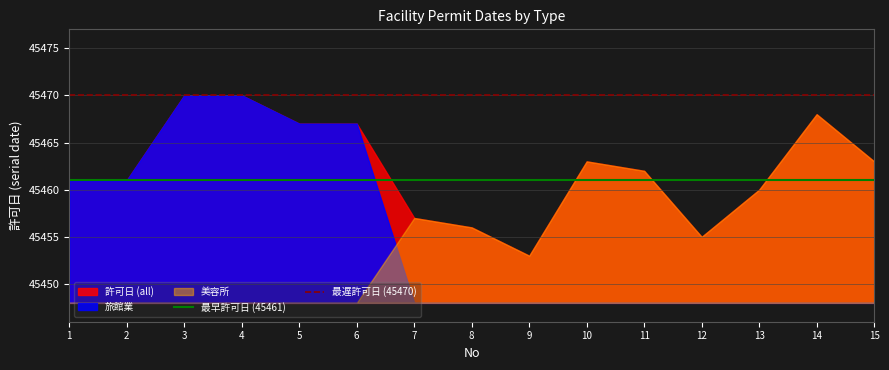

At how many categories does at least one series exceed 45466?

5